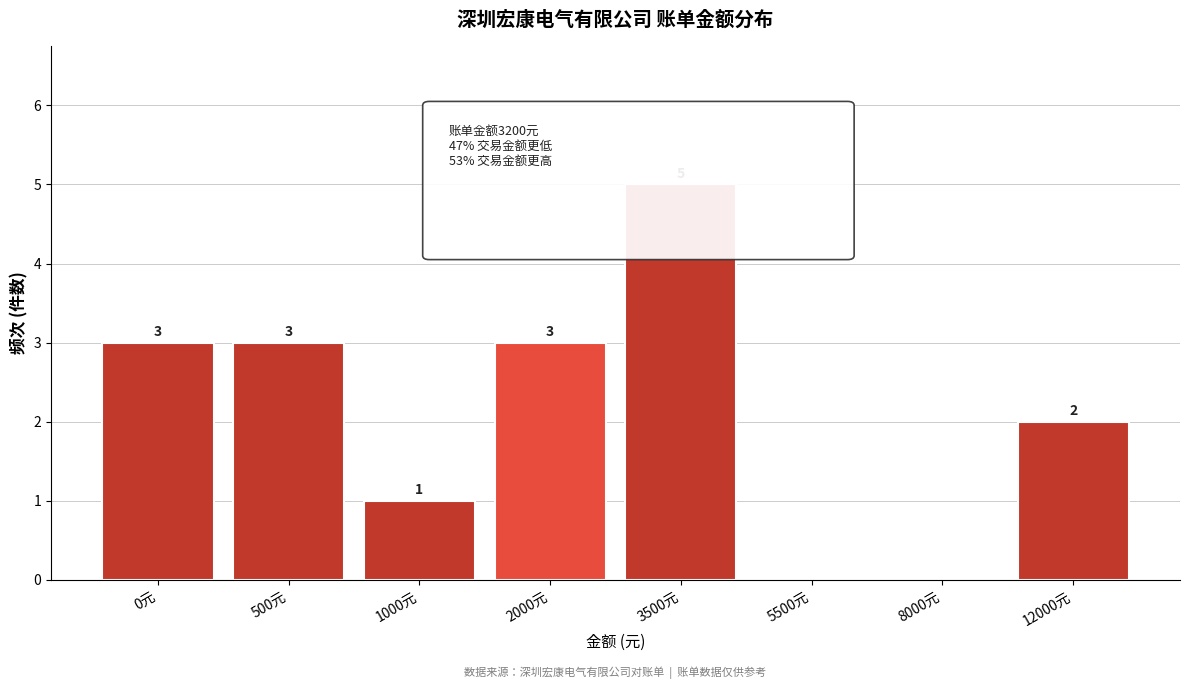

Reading right to left, extract all data points from this chart.

12000元=2	8000元=0	5500元=0	3500元=5	2000元=3	1000元=1	500元=3	0元=3